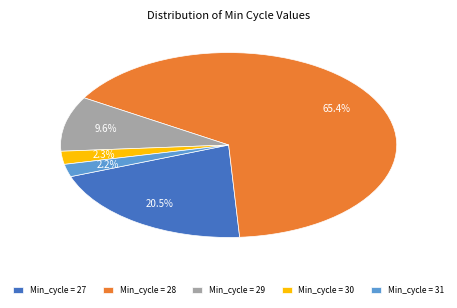

What is the largest slice in the pie chart?

Min_cycle = 28